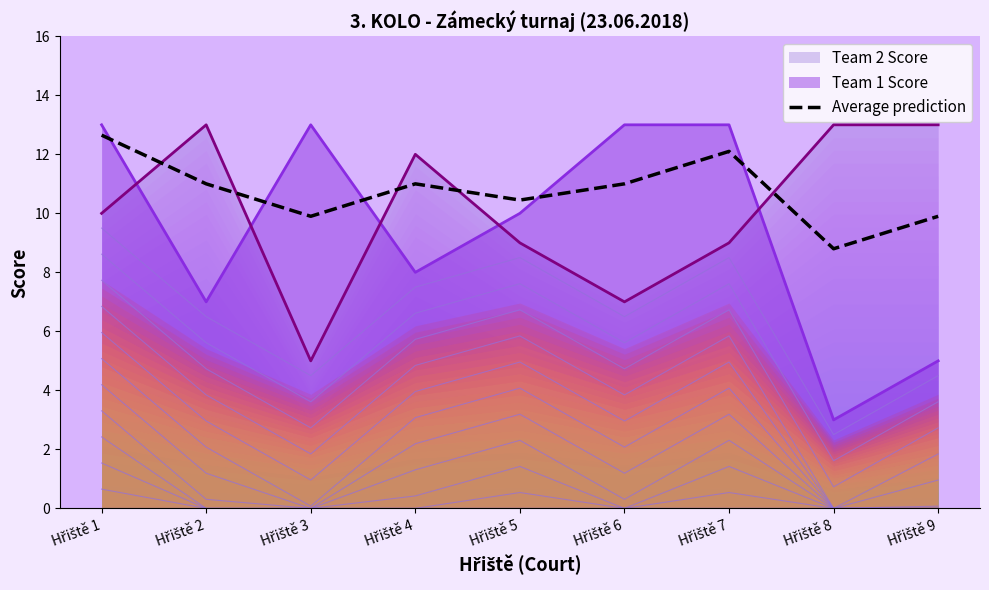

At which label is the value closest to 10?

Hřiště 3